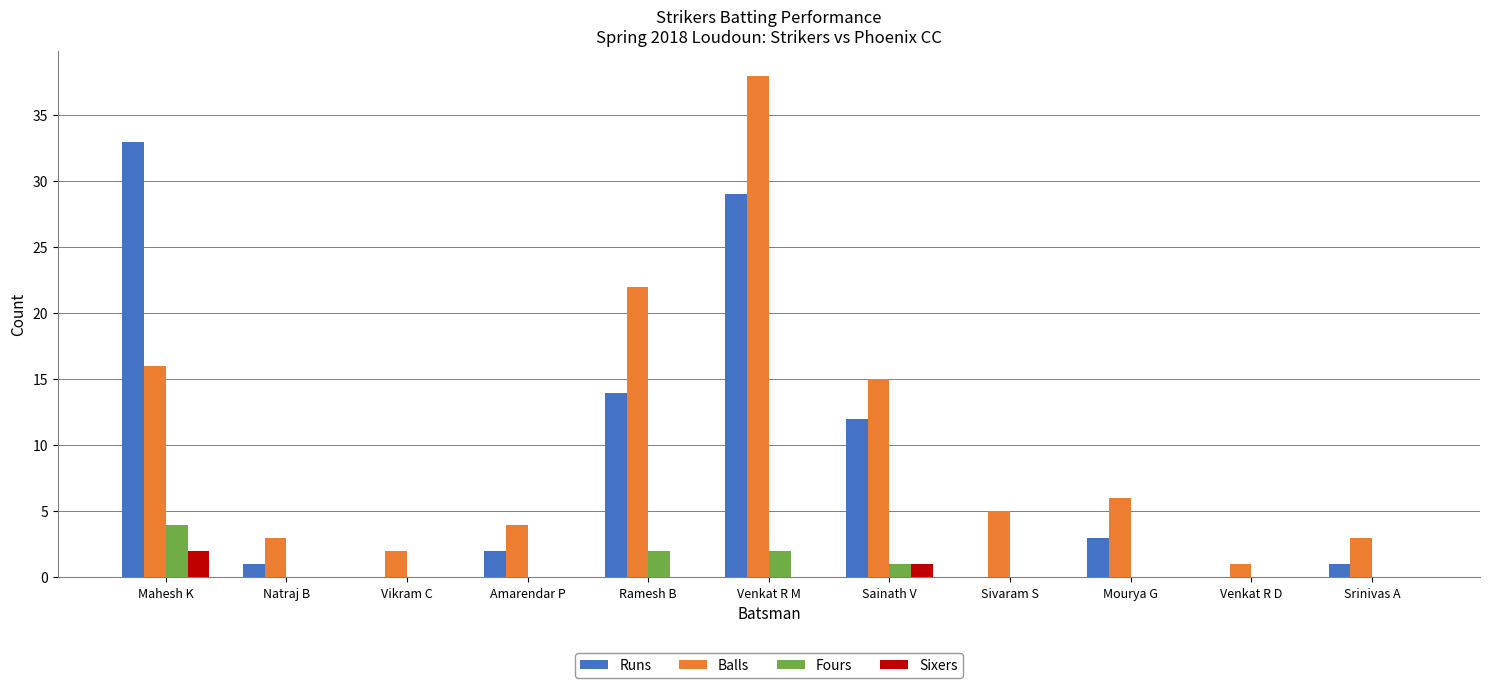

Reading left to right, extract all data points from this chart.

Runs: Mahesh K=33	Natraj B=1	Vikram C=0	Amarendar P=2	Ramesh B=14	Venkat R M=29	Sainath V=12	Sivaram S=0	Mourya G=3	Venkat R D=0	Srinivas A=1
Balls: Mahesh K=16	Natraj B=3	Vikram C=2	Amarendar P=4	Ramesh B=22	Venkat R M=38	Sainath V=15	Sivaram S=5	Mourya G=6	Venkat R D=1	Srinivas A=3
Fours: Mahesh K=4	Natraj B=0	Vikram C=0	Amarendar P=0	Ramesh B=2	Venkat R M=2	Sainath V=1	Sivaram S=0	Mourya G=0	Venkat R D=0	Srinivas A=0
Sixers: Mahesh K=2	Natraj B=0	Vikram C=0	Amarendar P=0	Ramesh B=0	Venkat R M=0	Sainath V=1	Sivaram S=0	Mourya G=0	Venkat R D=0	Srinivas A=0